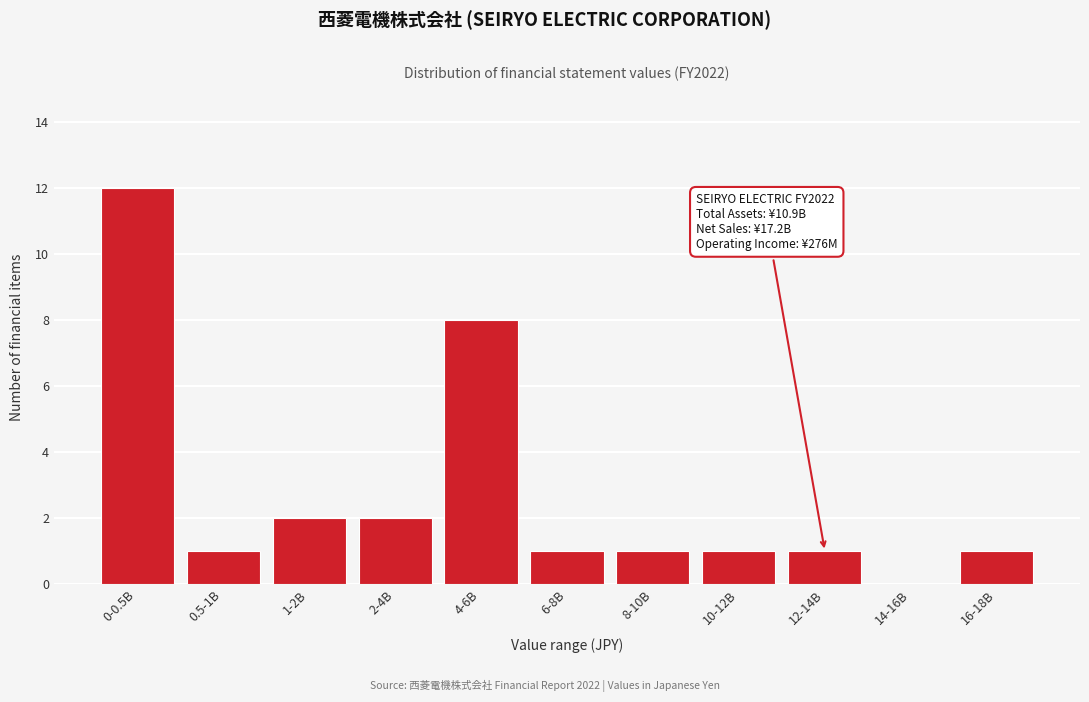

Reading left to right, transcribe all the data shown in this chart.

0-0.5B=12	0.5-1B=1	1-2B=2	2-4B=2	4-6B=8	6-8B=1	8-10B=1	10-12B=1	12-14B=1	14-16B=0	16-18B=1